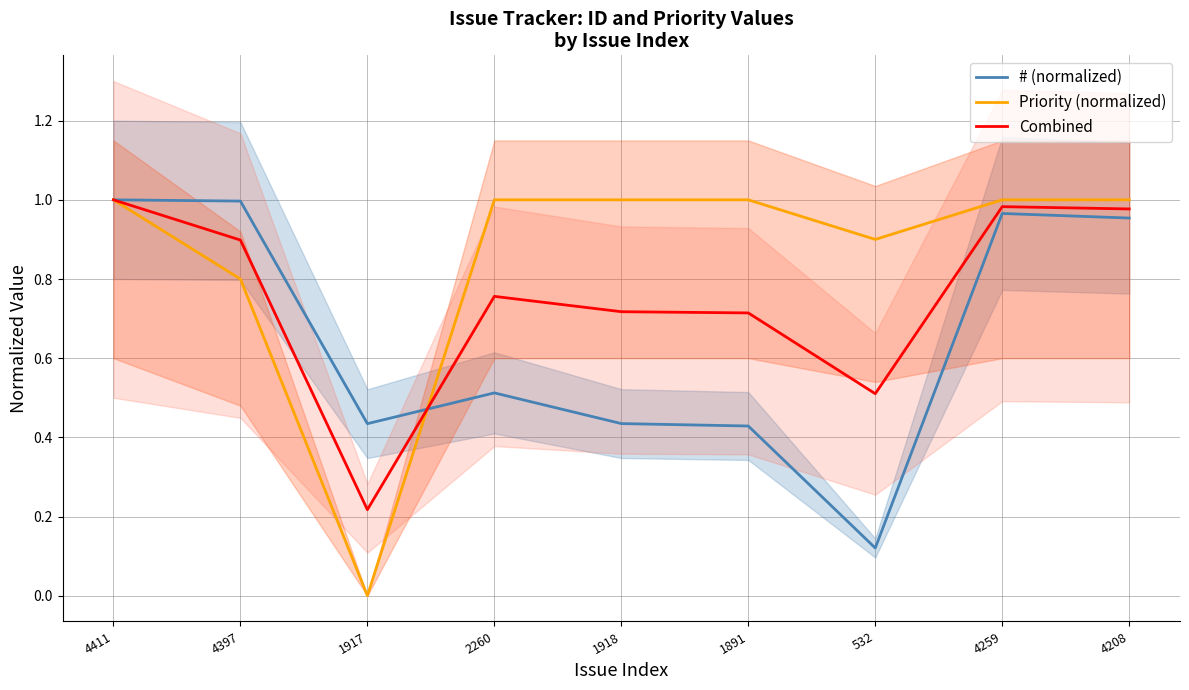

What is the difference between the highest and lowest values at 2260?

0.5